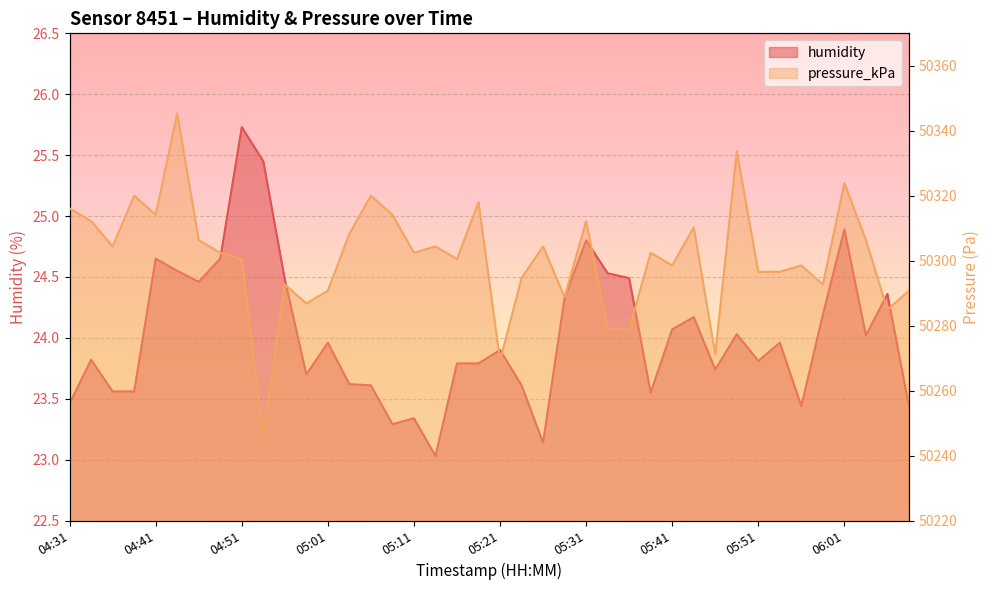

The pressure_kPa series shows 50300.5 at 04:51. True or false?

True